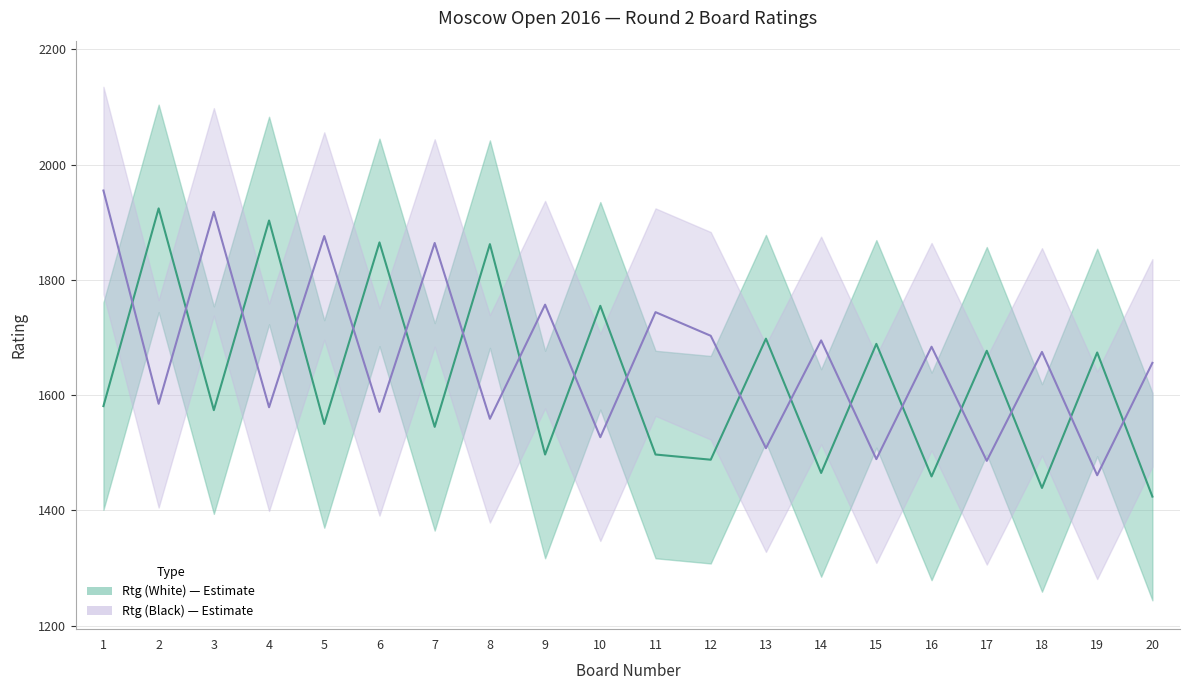

What value does the Rtg (Black) series have at 5, to the nearest 5?

1875